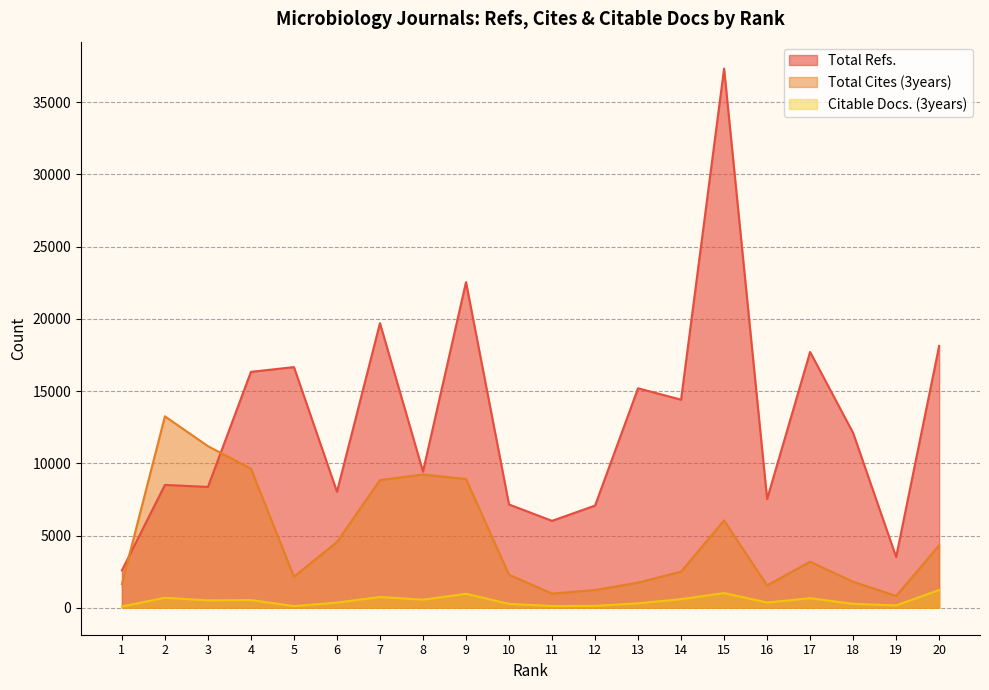

Does the chart have visible grid lines?

Yes